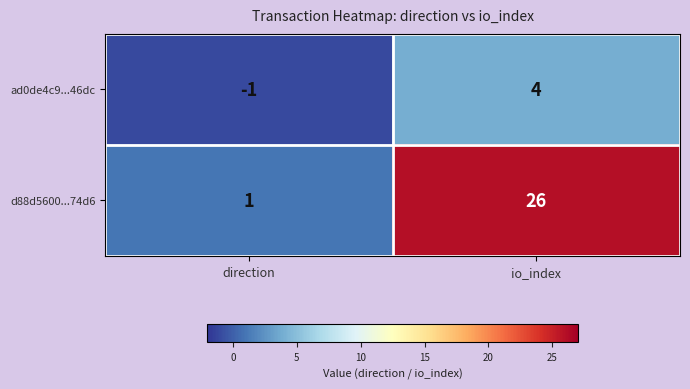

Reading left to right, what are all the values shown in this chart?

ad0de4c9...46dc: -1	4
d88d5600...74d6: 1	26